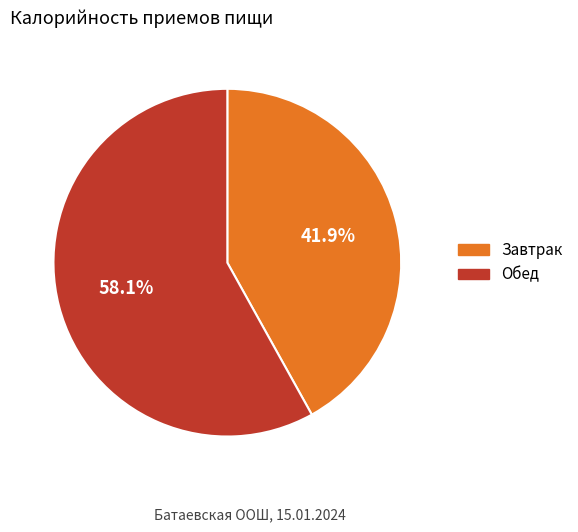

Is there any slice that represents more than half of the pie?

Yes